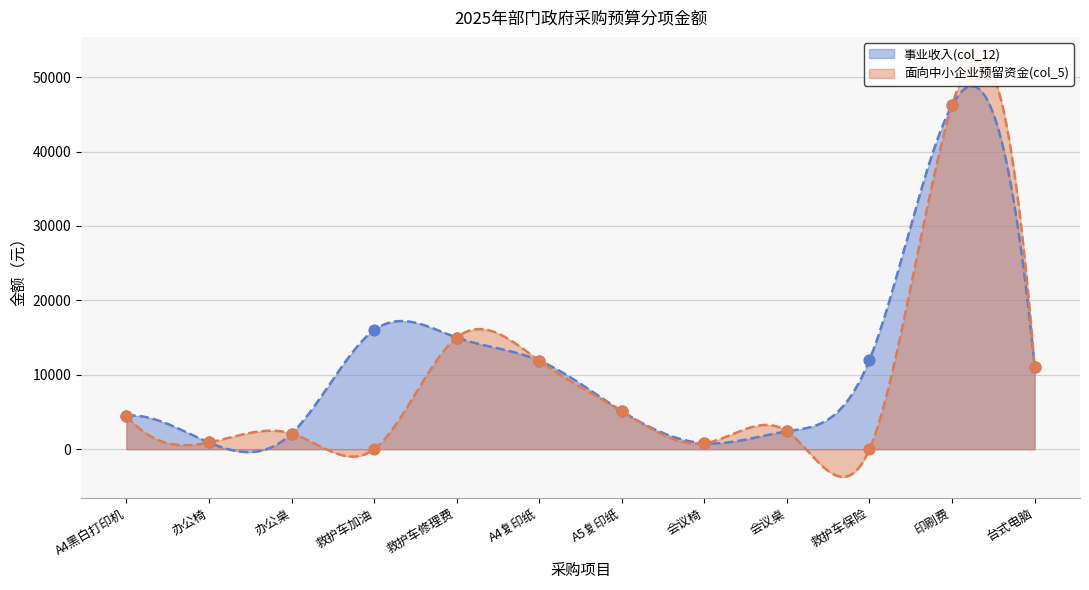

What is the total value across all series at 办公桌?

4200